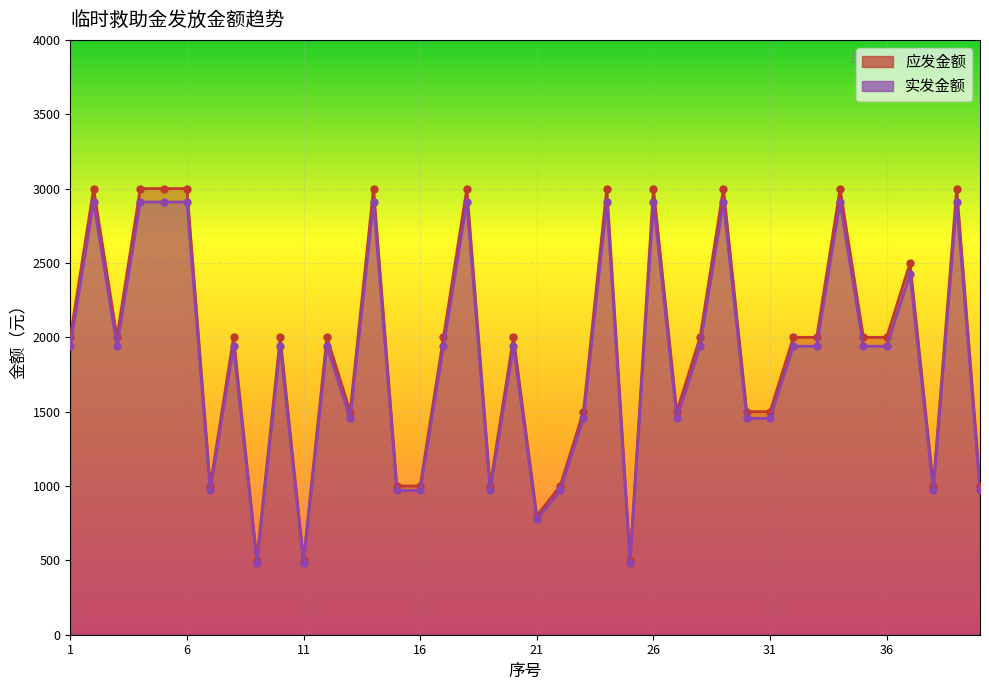

What is the minimum value for 应发金额?

500